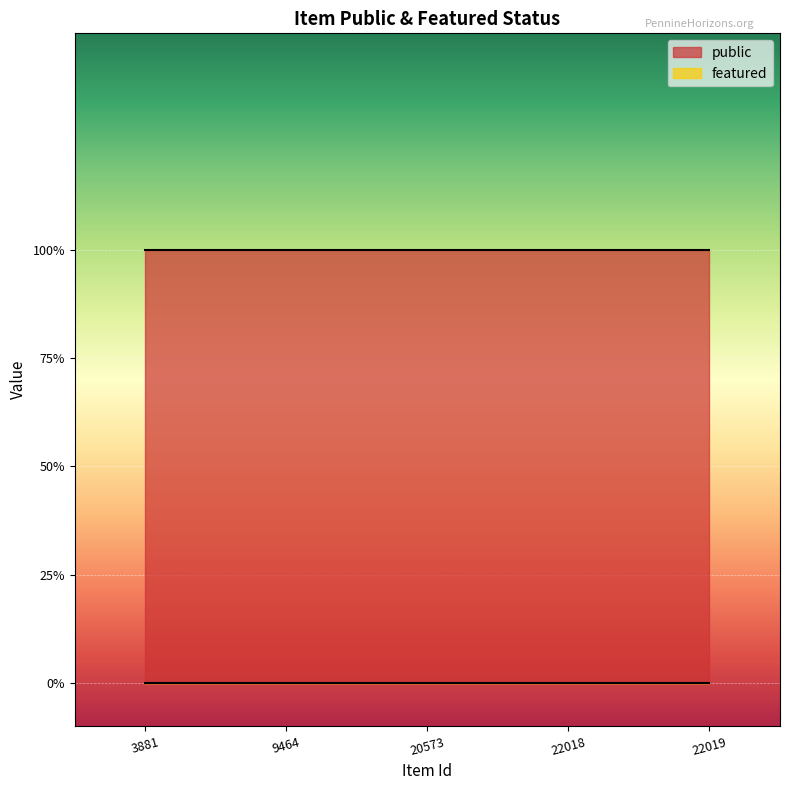

True or false: public and featured intersect in this chart.

False